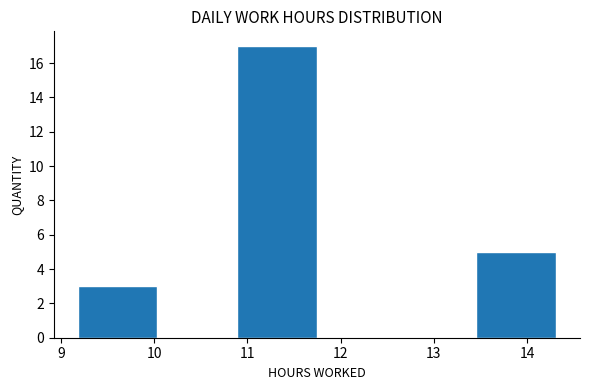

What is the height of the bar covering 10.9 to 11.7 on the x-axis? Neither the bar edges nor the heights are printed on the chart, so give them approximately, as read against the axes.

17